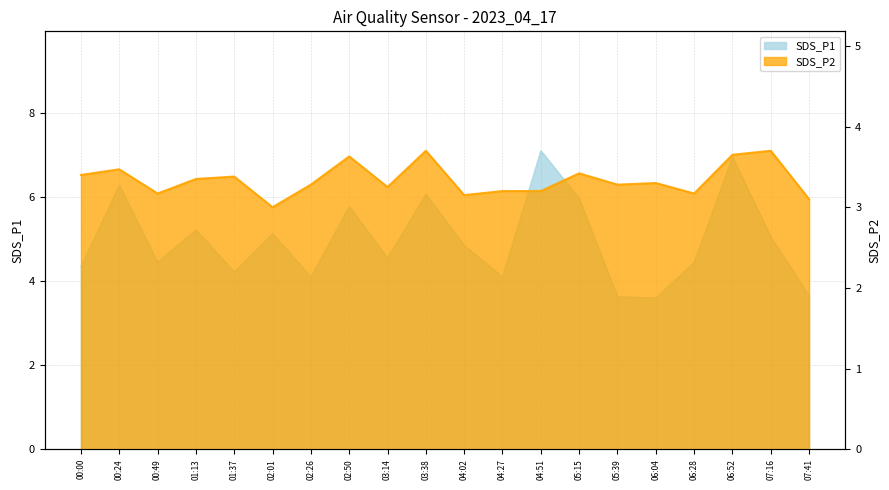

What is the value of the SDS_P1 point at the 20th from the left?

3.6